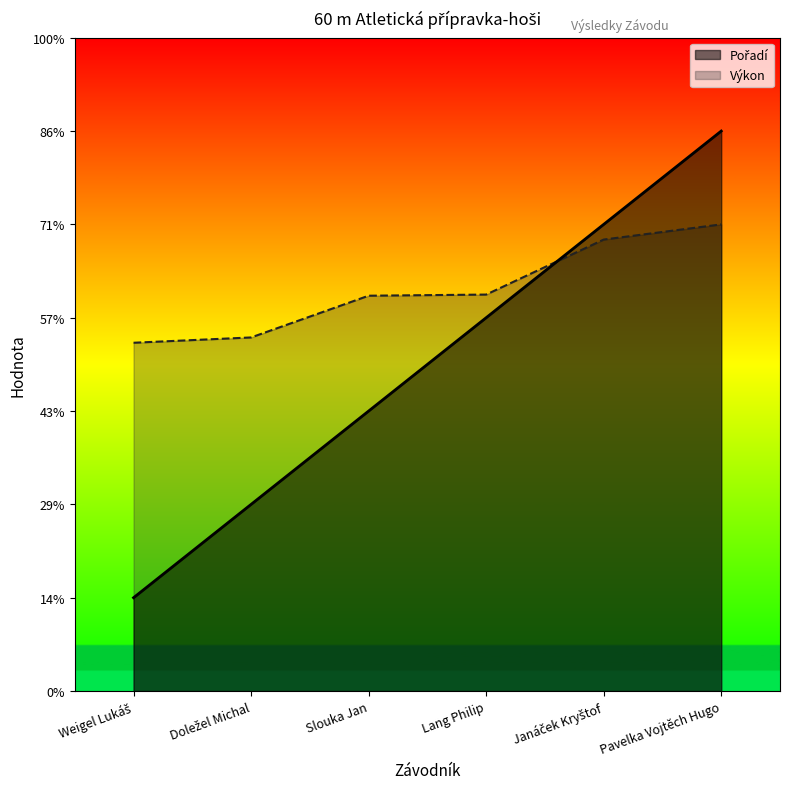

What is the total value across all series at Lang Philip?

16.5